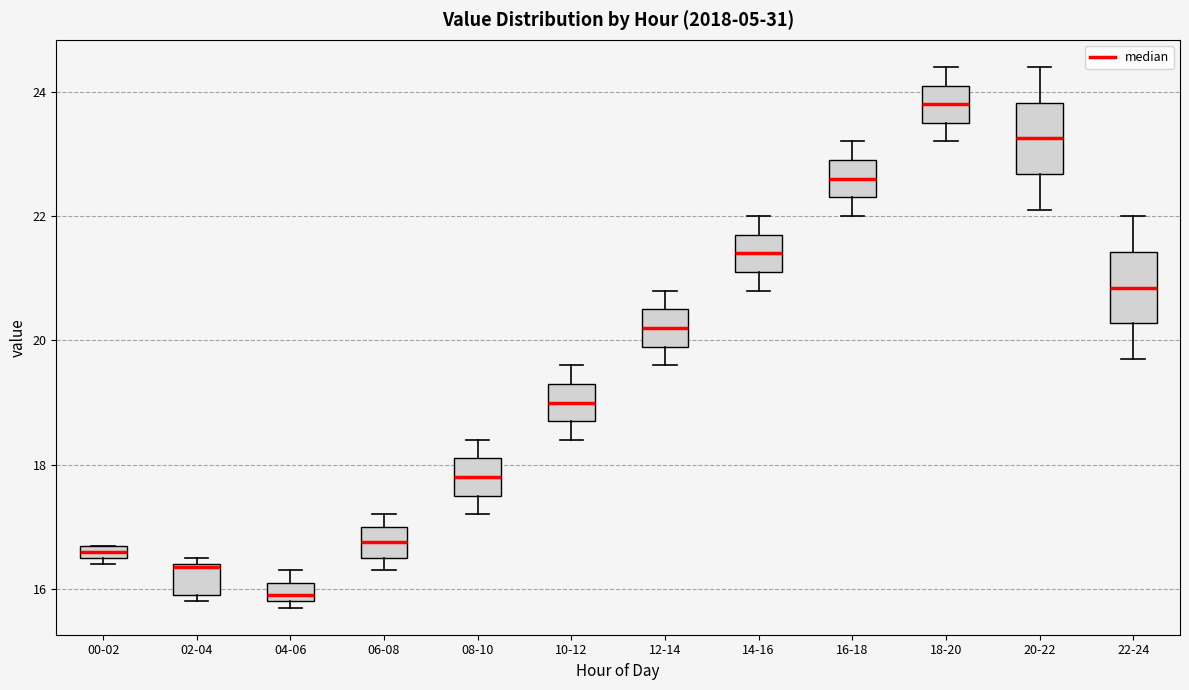

Which box has the lowest median line?

04-06